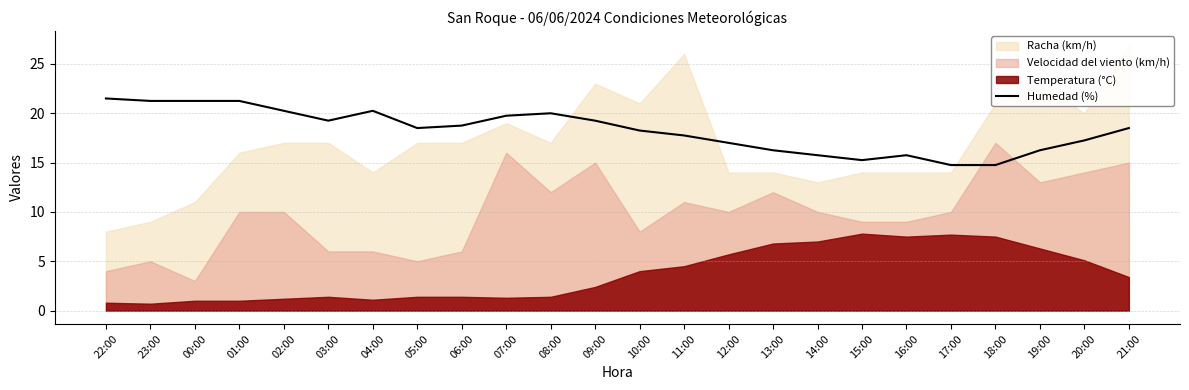

What is the difference between the second highest and second lowest values?

6.5